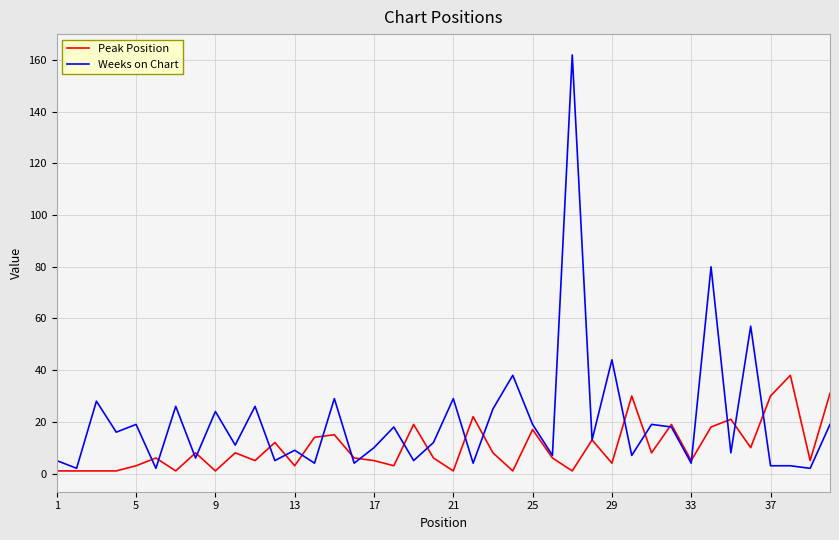

What is the minimum value for Weeks on Chart?

2